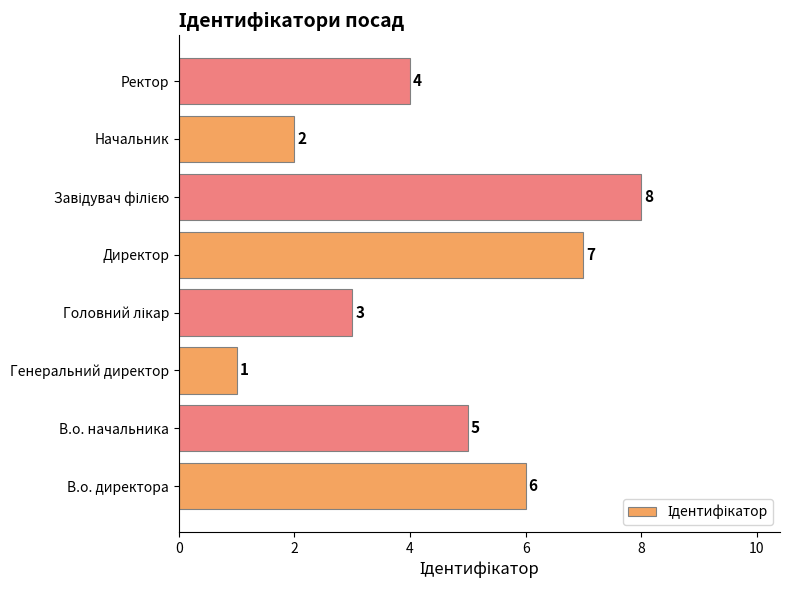

What is the change in value from В.о. директора to Начальник?

-4